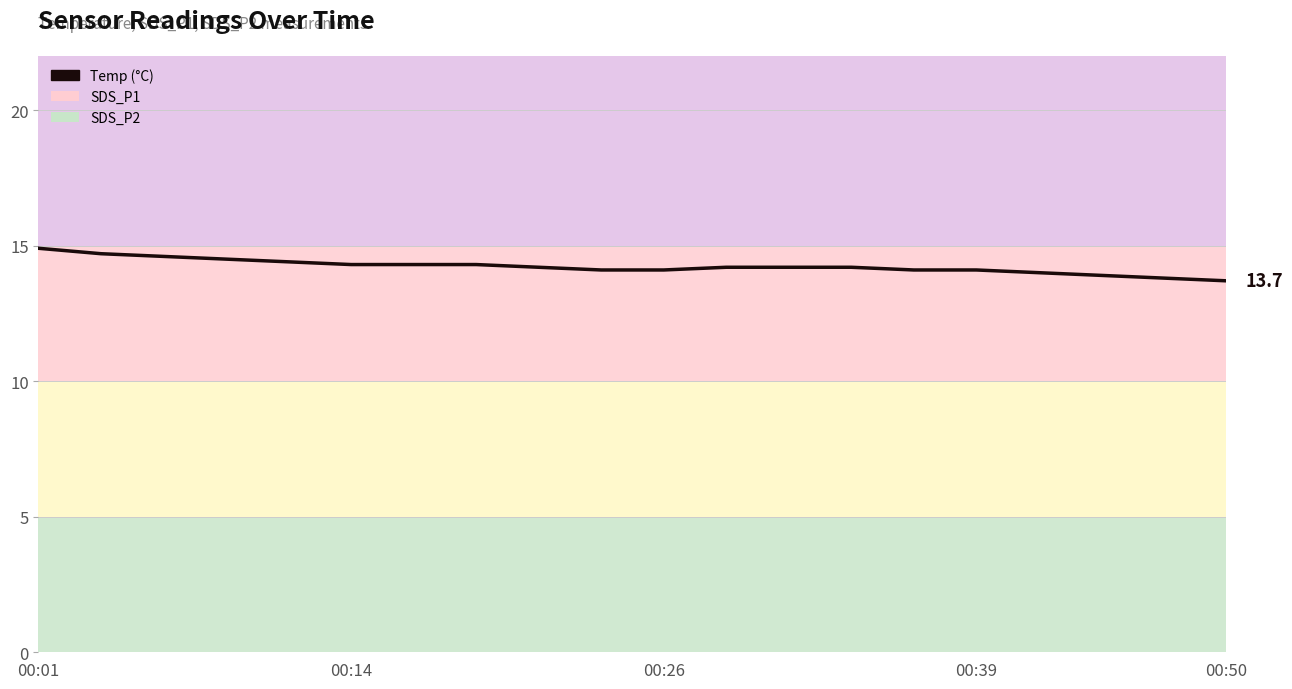

The chart shows a value of 5.3 at 00:14. True or false?

False